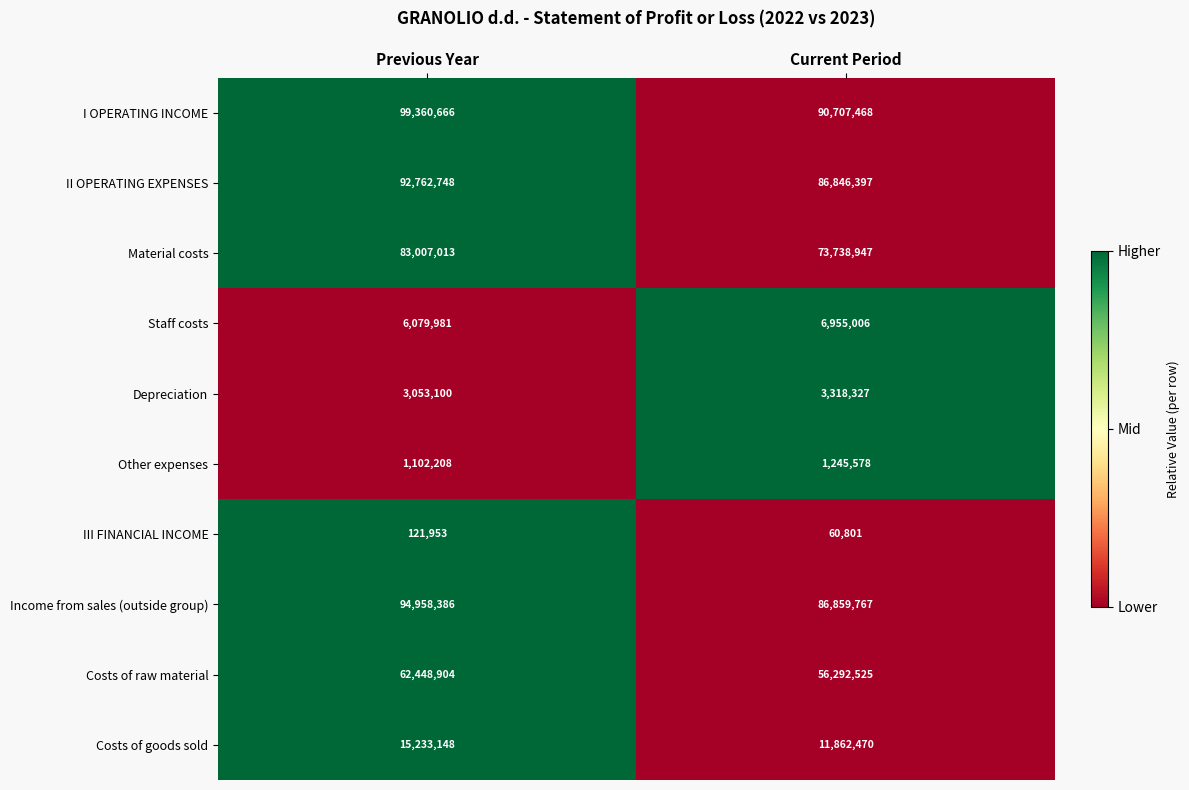

At which category is the sum across all series the highest?

Previous Year